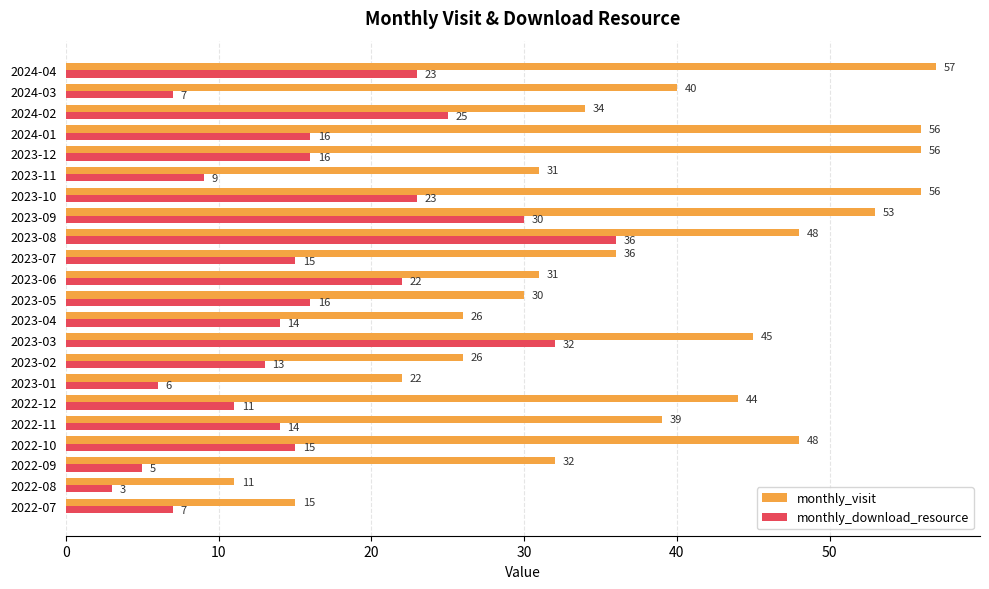

Is it true that monthly_download_resource equals 10 at 2023-01?

False